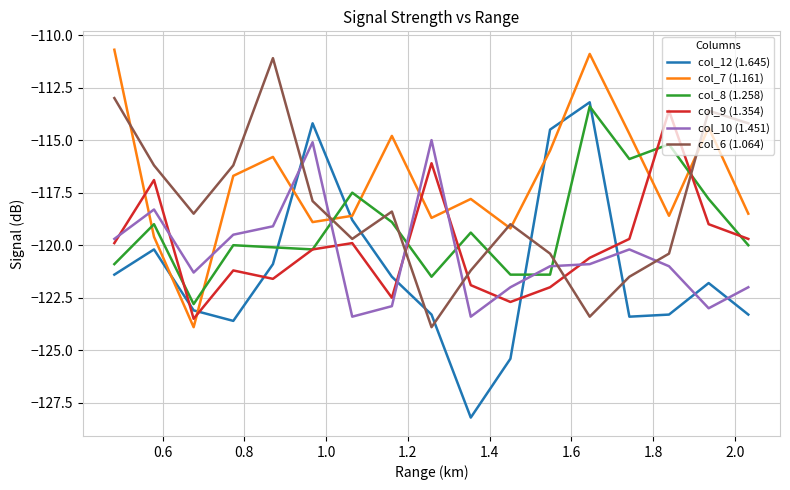

What is the smallest value displayed?

-128.2